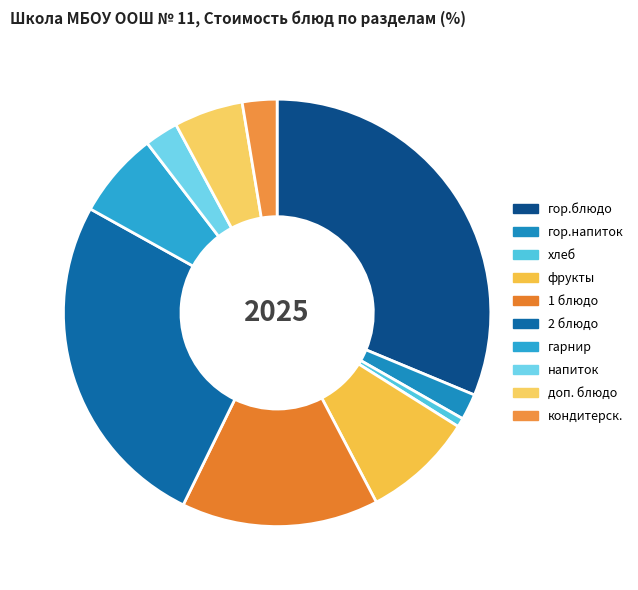

True or false: гор.блюдо accounts for 20% of the total.

False